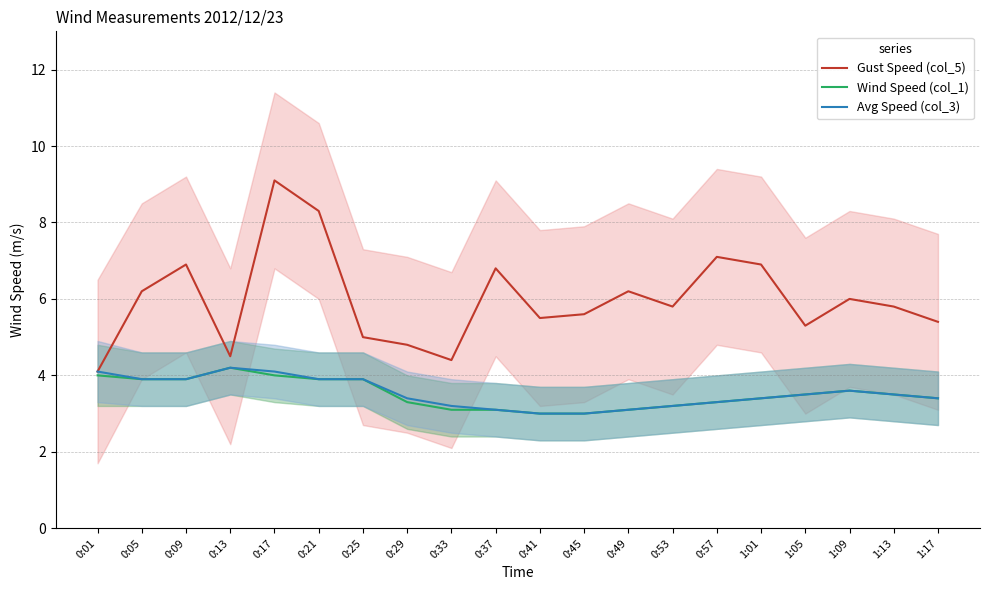

True or false: Wind Speed (col_1) and Gust Speed (col_5) intersect in this chart.

False